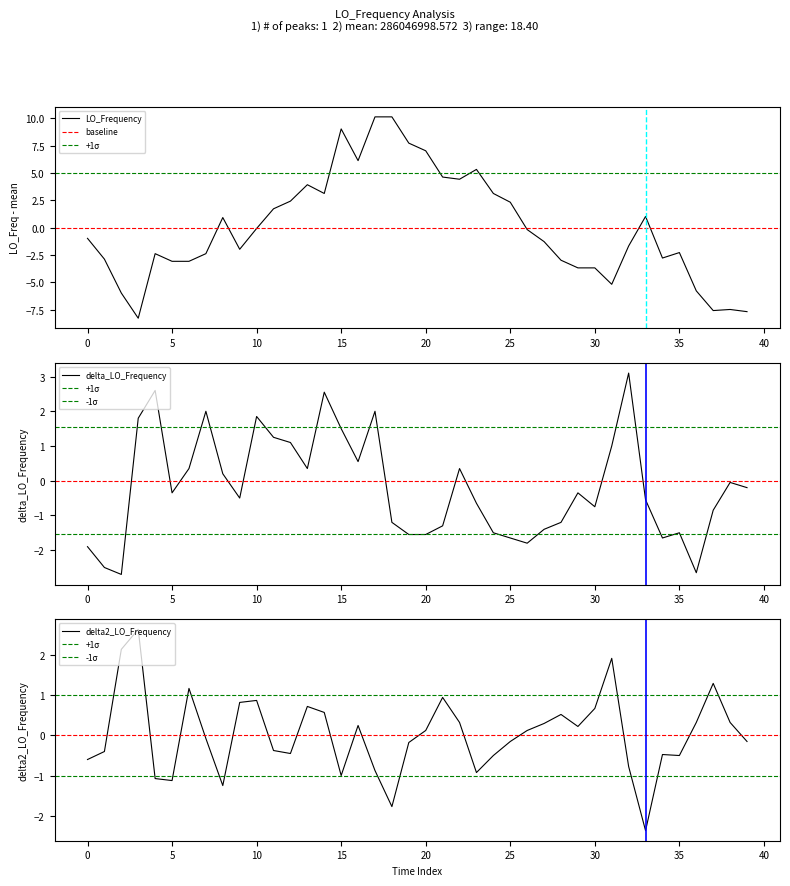

How many points are lower than both their immediate neighbors (excluding endpoints)?

8